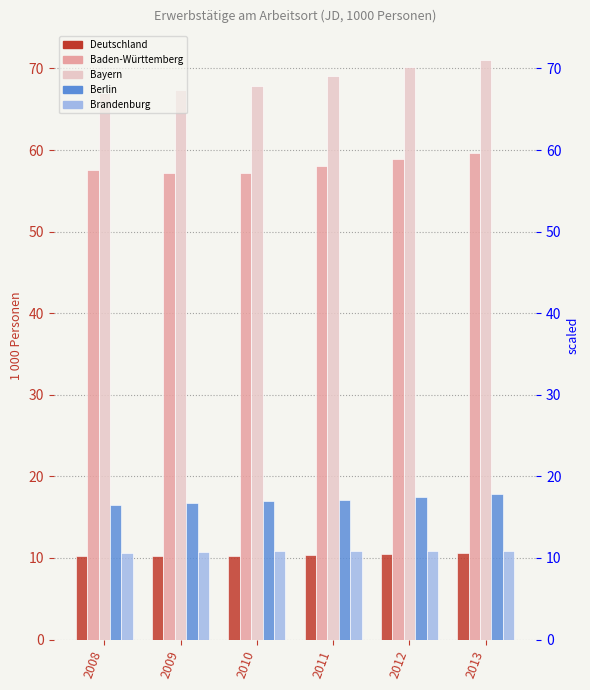

What is the value of the Baden-Württemberg bar at the 3rd from the left?

57.2